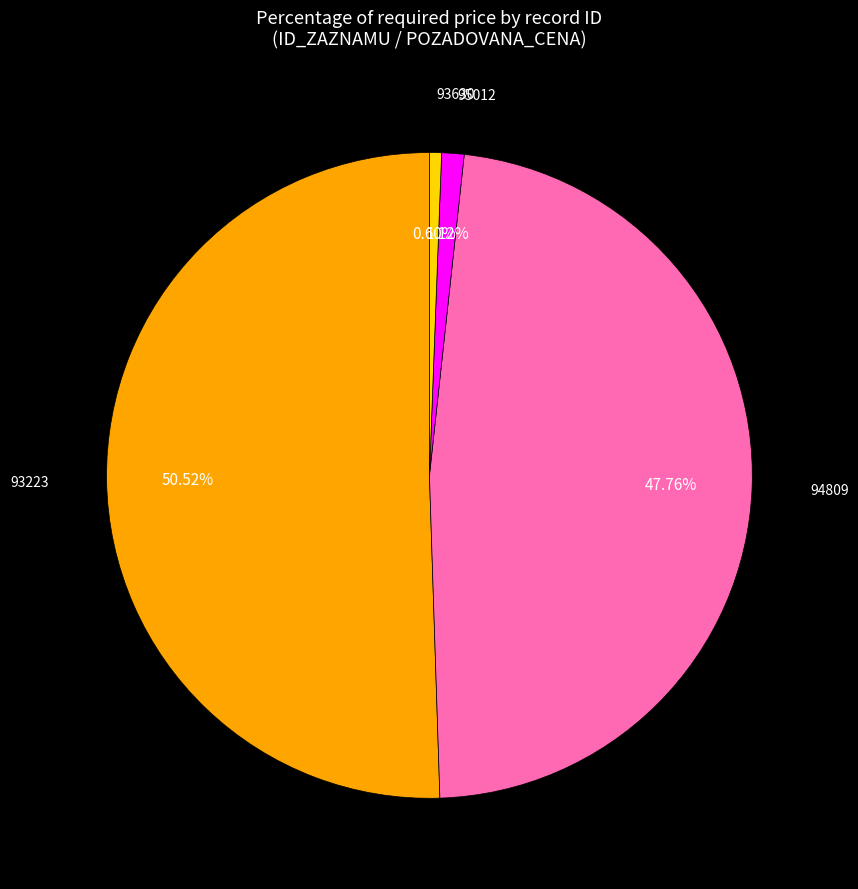

To the nearest percent, what portion does 94809 represent?

48%